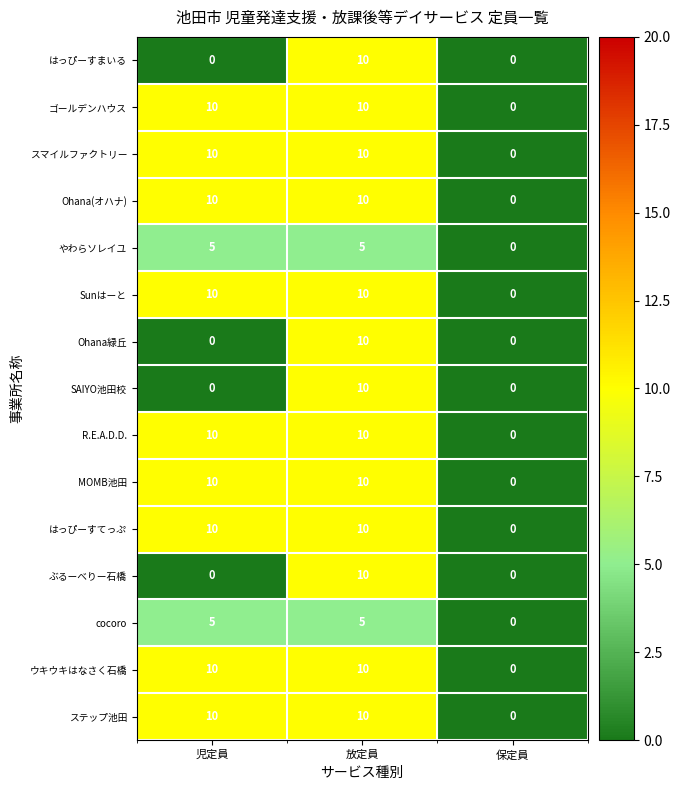

Is it true that ステップ池田 equals 6 at 児定員?

False